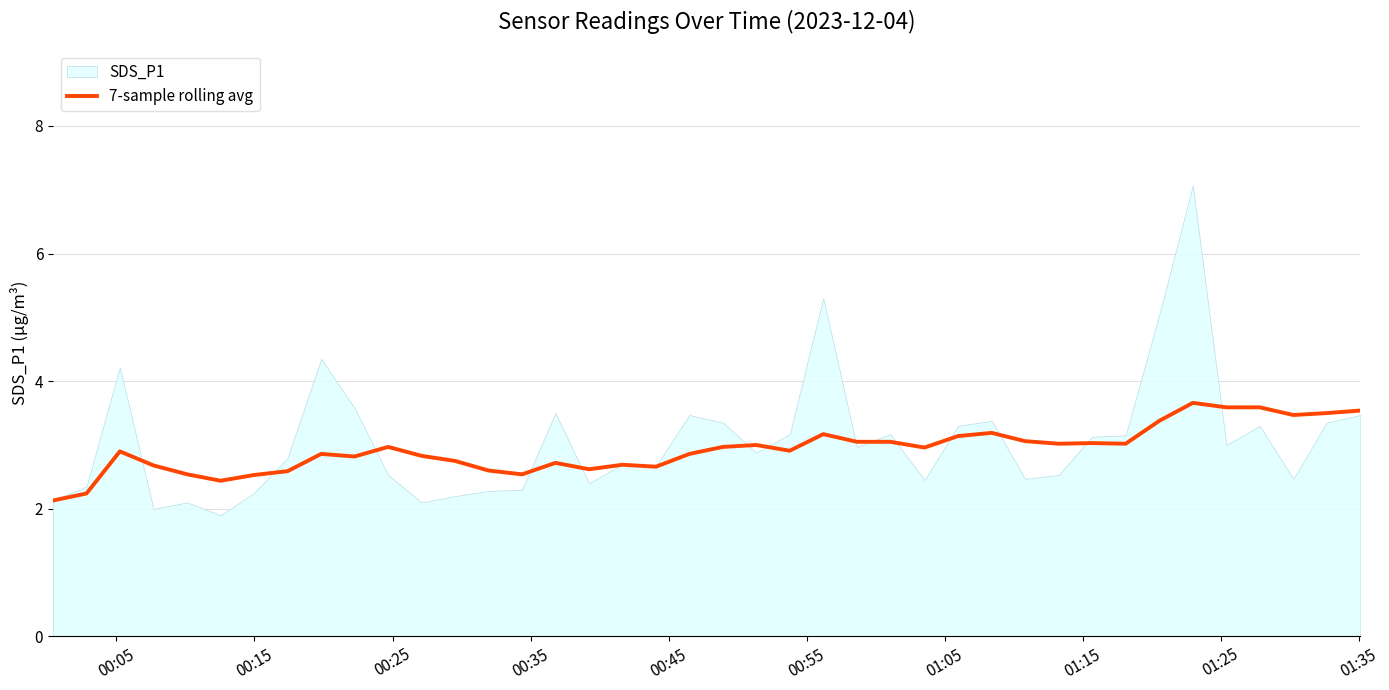

What is the maximum value for 7-sample rolling avg?

3.7